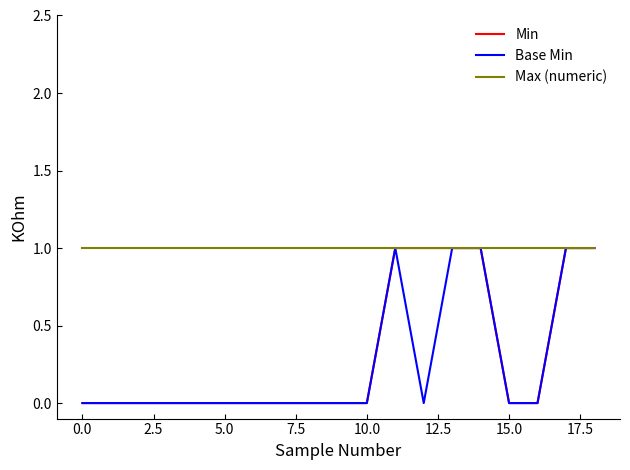

Which series has the largest total across all categories?

Max (numeric)